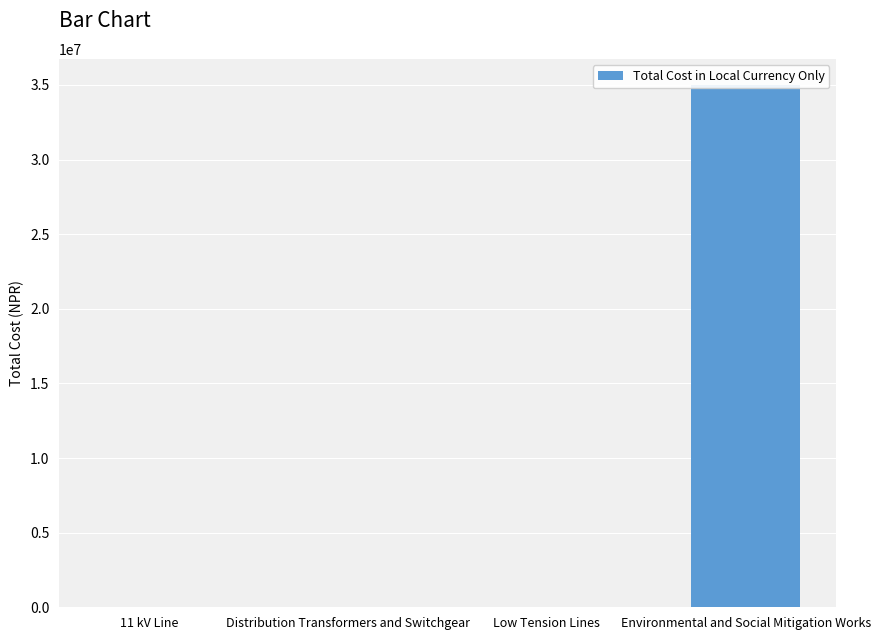

What is the difference between the maximum and minimum values?

35000000